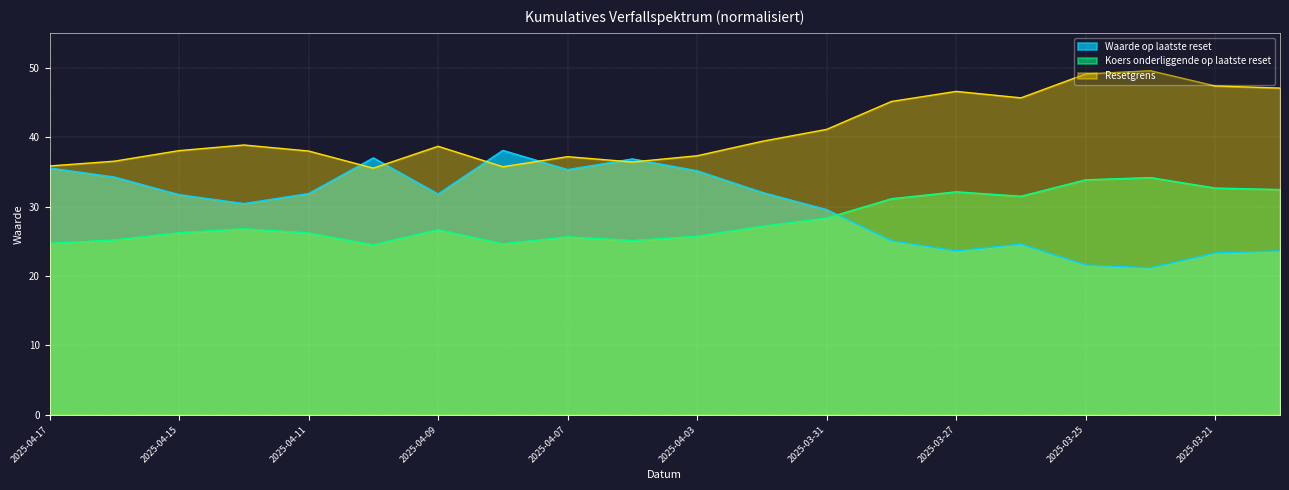

What are all the series names shown in the legend?

Waarde op laatste reset, Koers onderliggende op laatste reset, Resetgrens